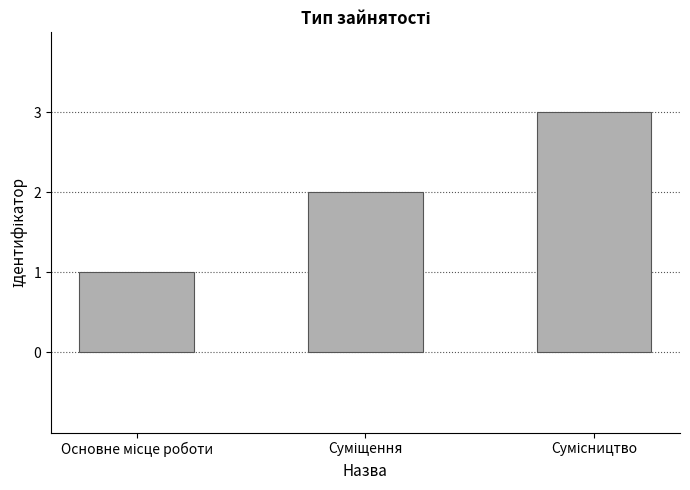

What is the sum of all values?

6